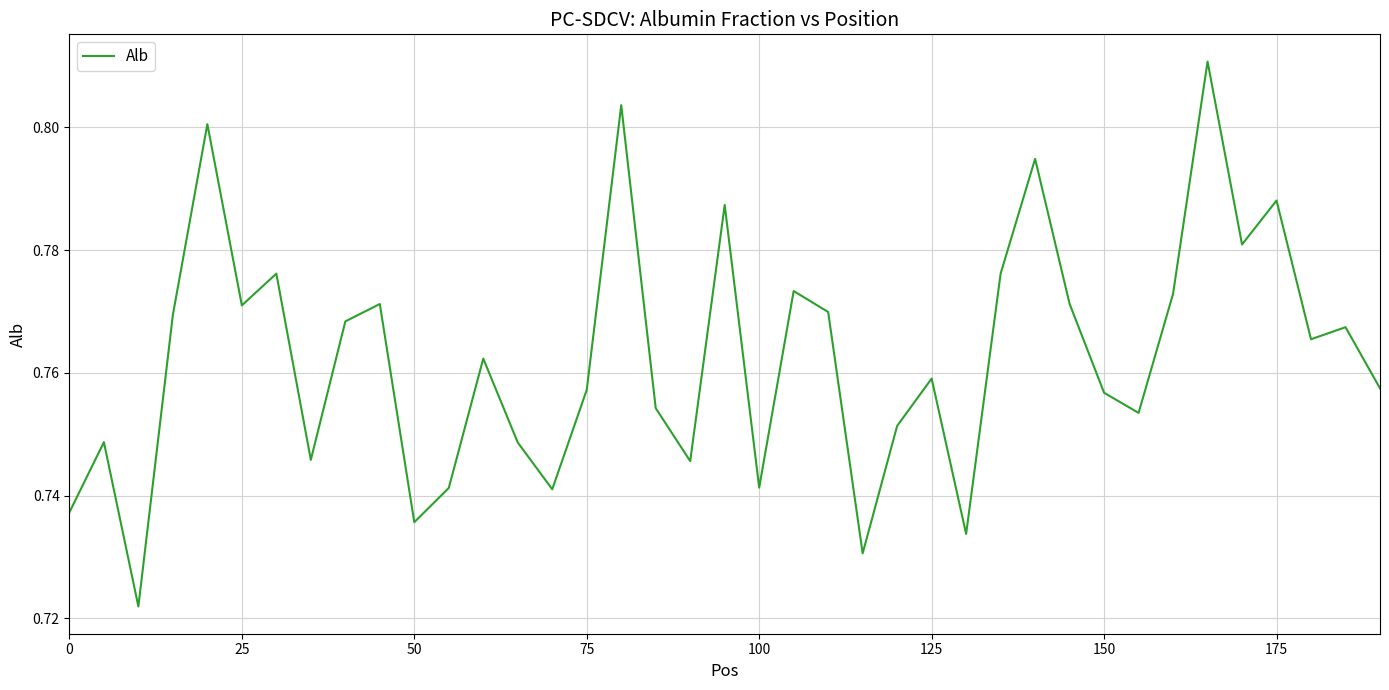

How many lines are shown in the chart?

1